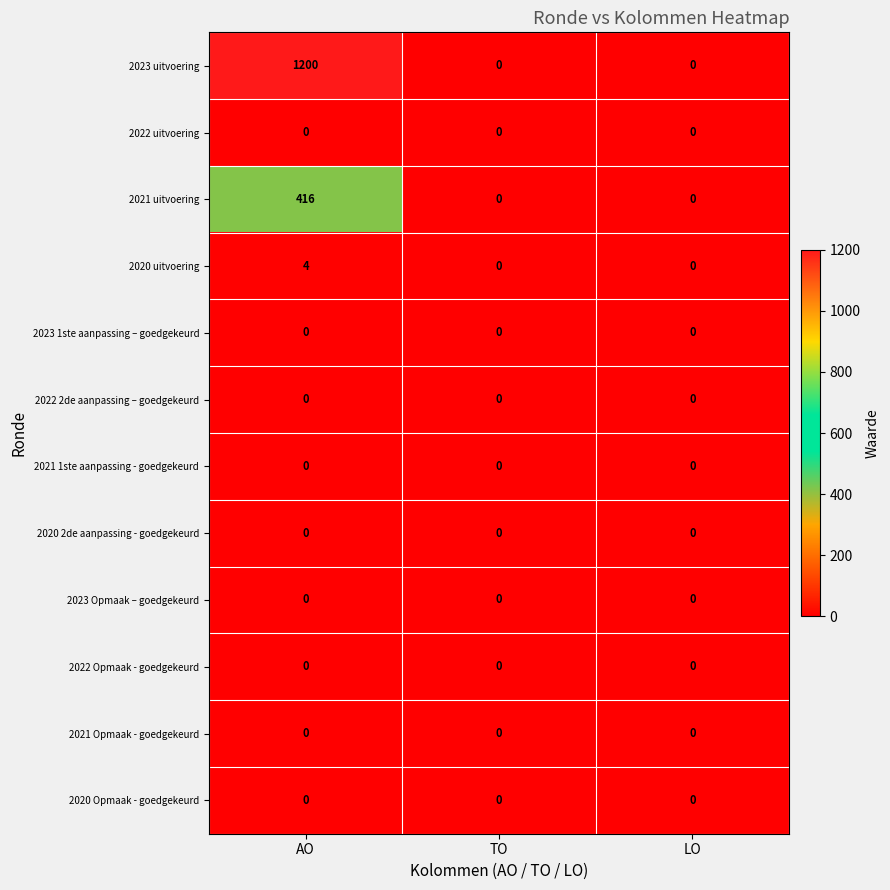

What is the sum of all 2020 uitvoering values?

4